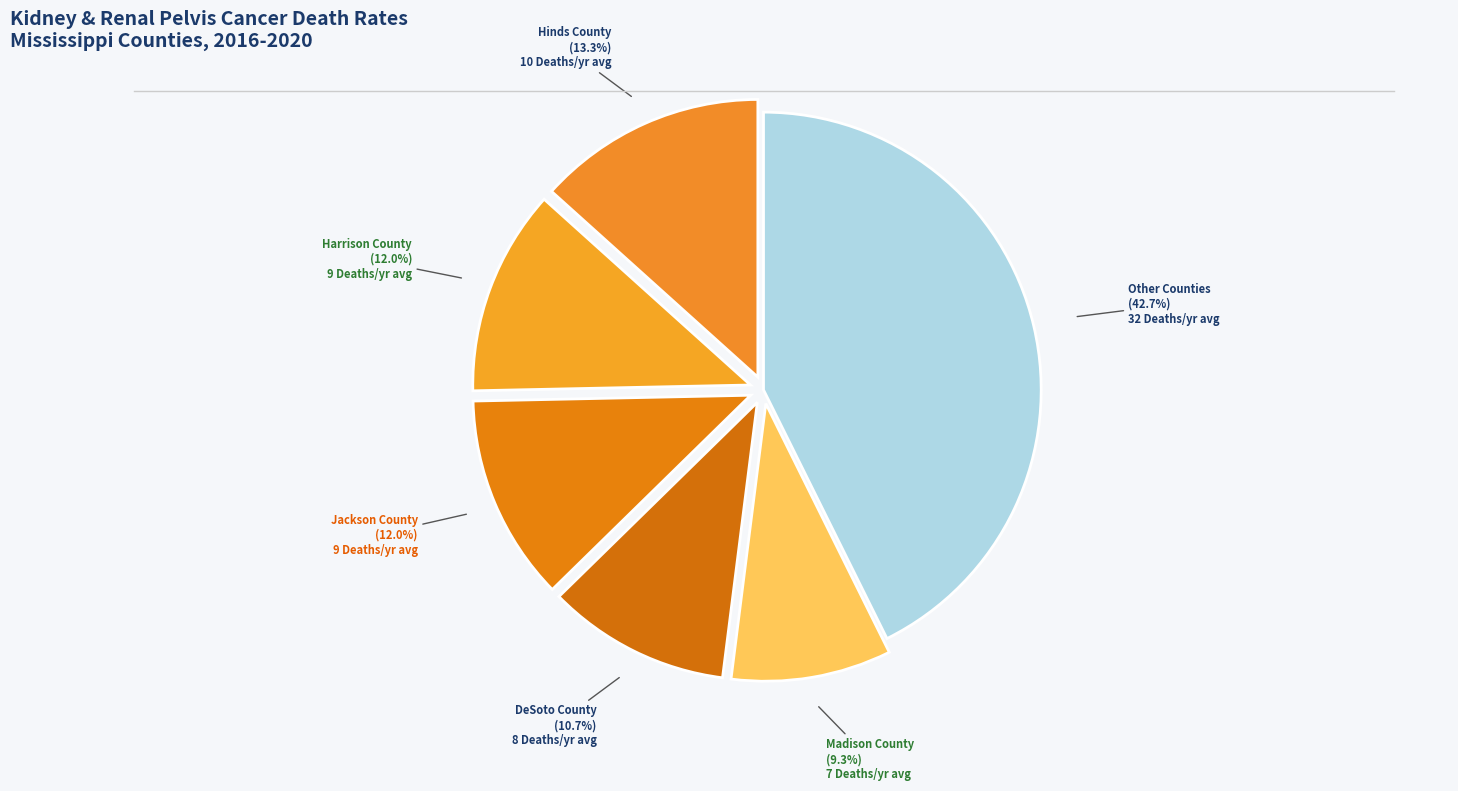

To the nearest percent, what percentage of the pie is DeSoto County?

11%